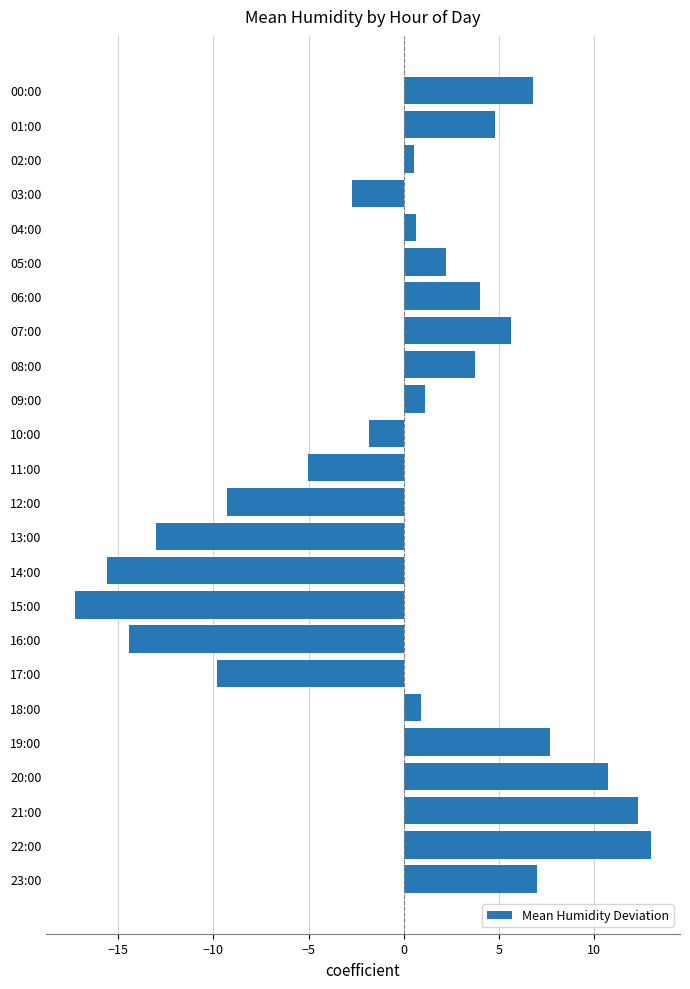

Reading top to bottom, transcribe all the data shown in this chart.

6.8	4.8	0.6	-2.7	0.6	2.2	4.0	5.6	3.7	1.1	-1.8	-5.0	-9.3	-13.0	-15.6	-17.3	-14.4	-9.8	0.9	7.7	10.7	12.3	13.0	7.0